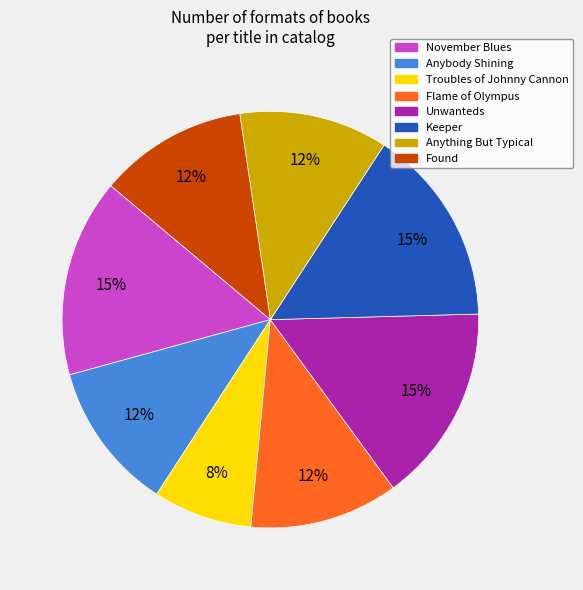

Between Anybody Shining and Keeper, which is larger?

Keeper